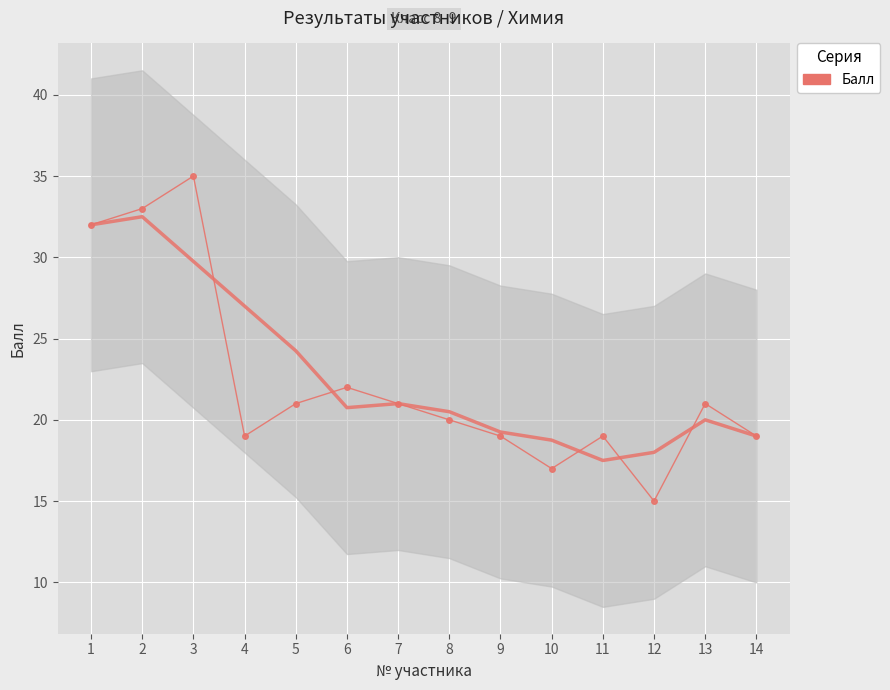

True or false: there are more than 0 points higher than both neighbors.

True